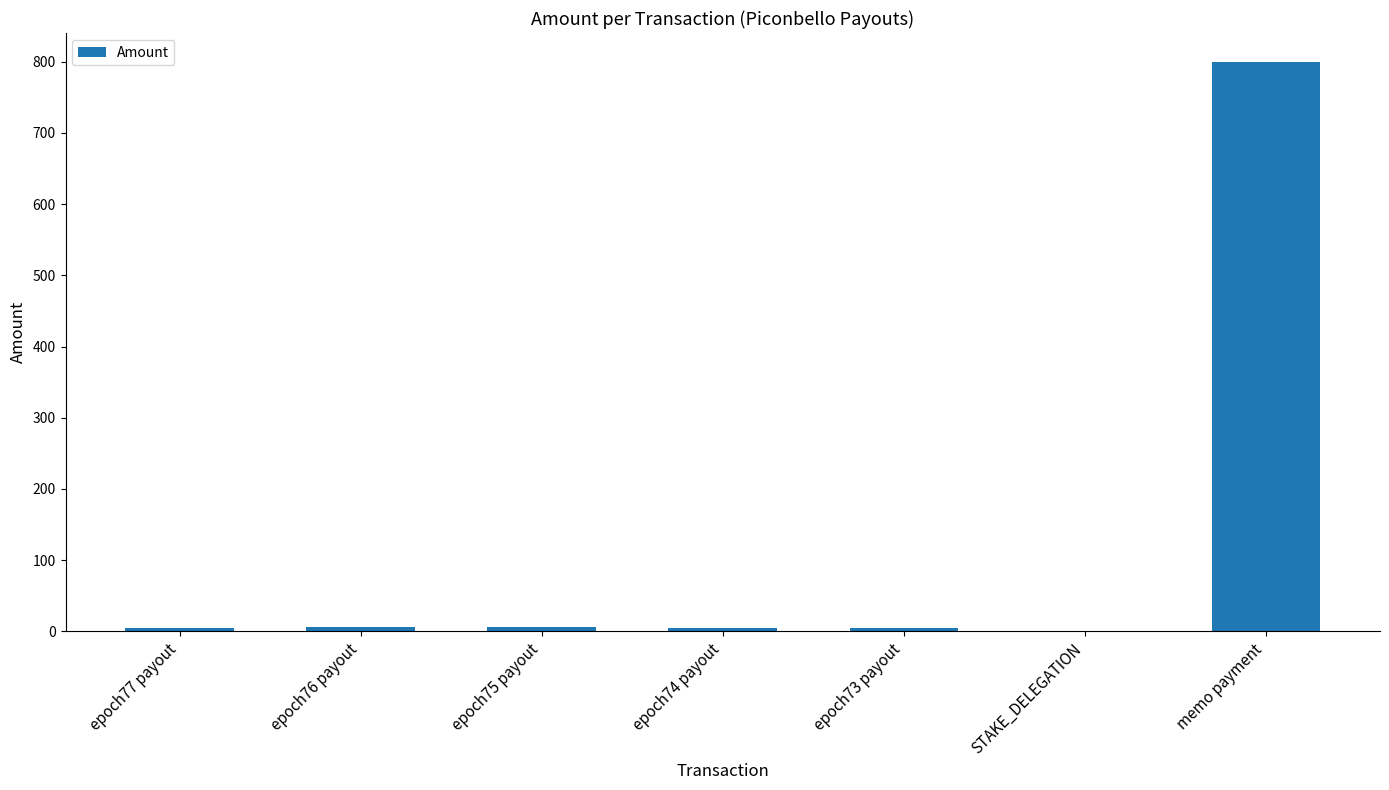

Which label corresponds to the largest value in the chart?

memo payment